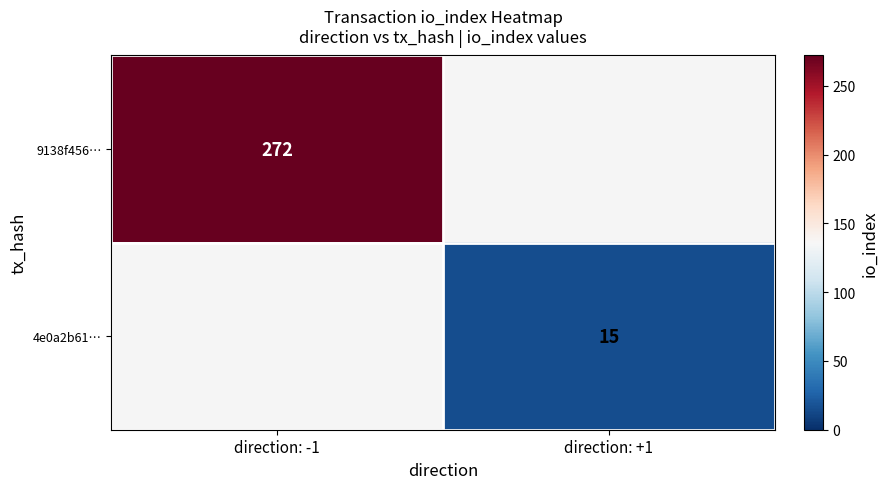

The value of 9138f456… at direction: -1 is 272. True or false?

True